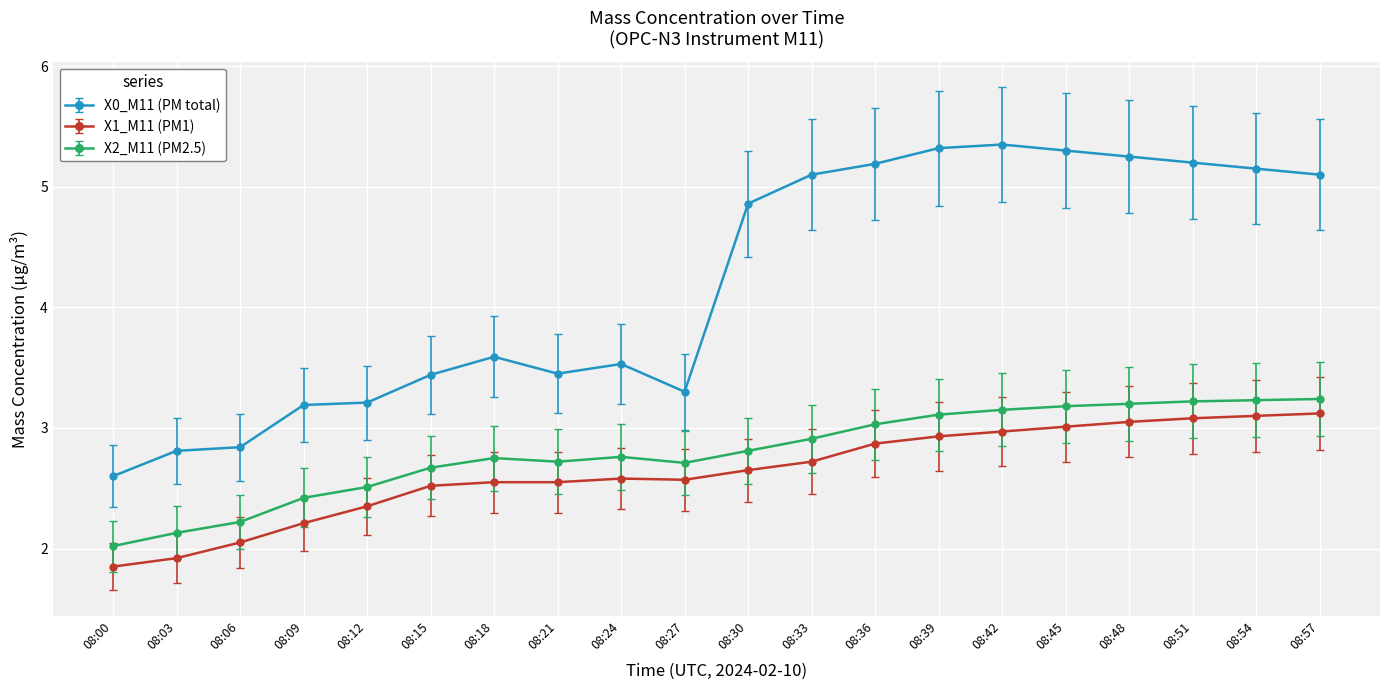

At 08:18, list the series in order from smallest to largest.

X1_M11 (PM1), X2_M11 (PM2.5), X0_M11 (PM total)